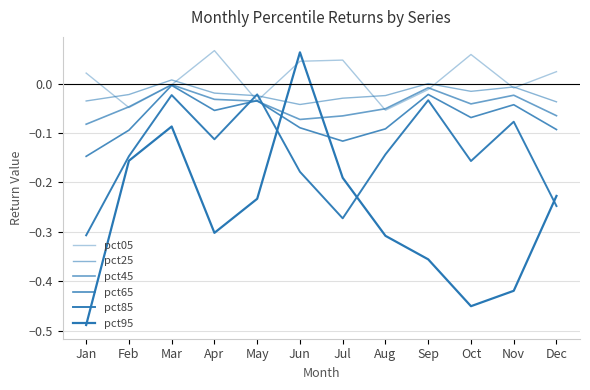

Rank the series at Jul from lowest to highest value.

pct85, pct95, pct65, pct45, pct25, pct05